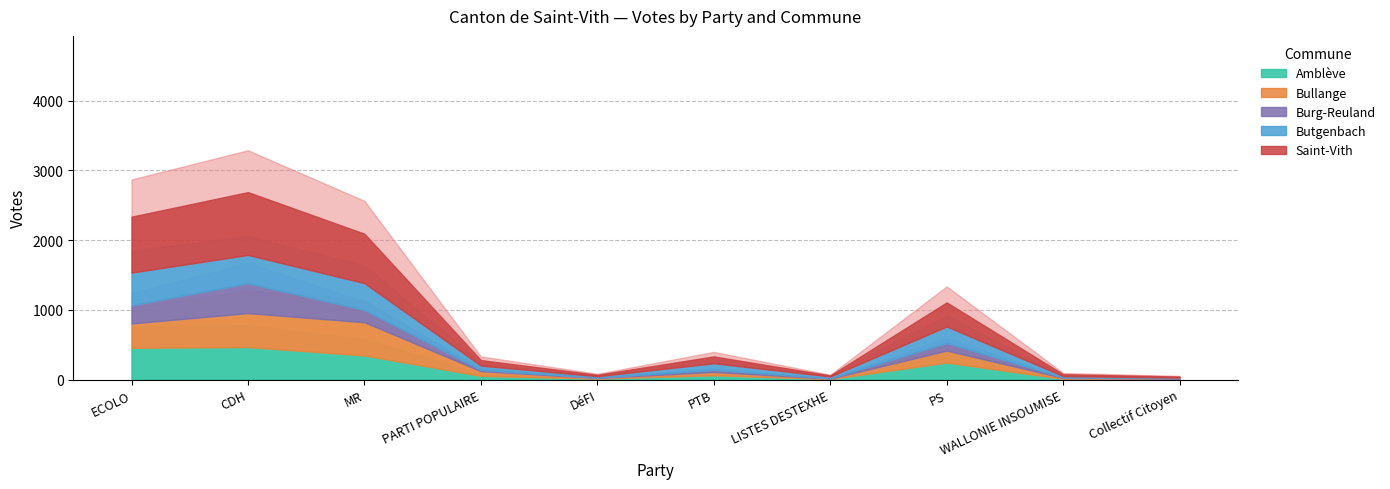

Rank the series by their maximum value, from lowest to highest.

Burg-Reuland, Amblève, Butgenbach, Bullange, Saint-Vith